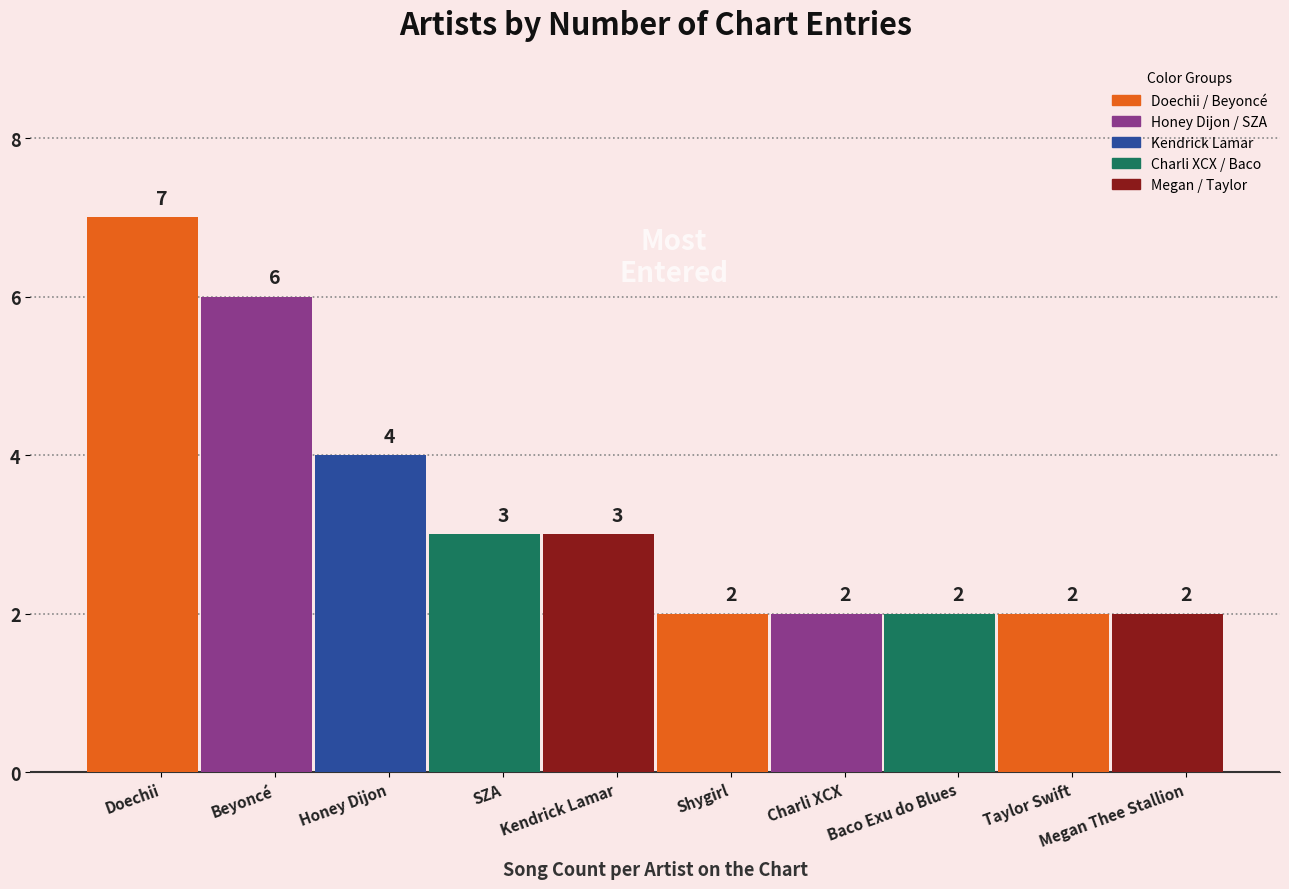

What is the maximum value shown in the chart?

7